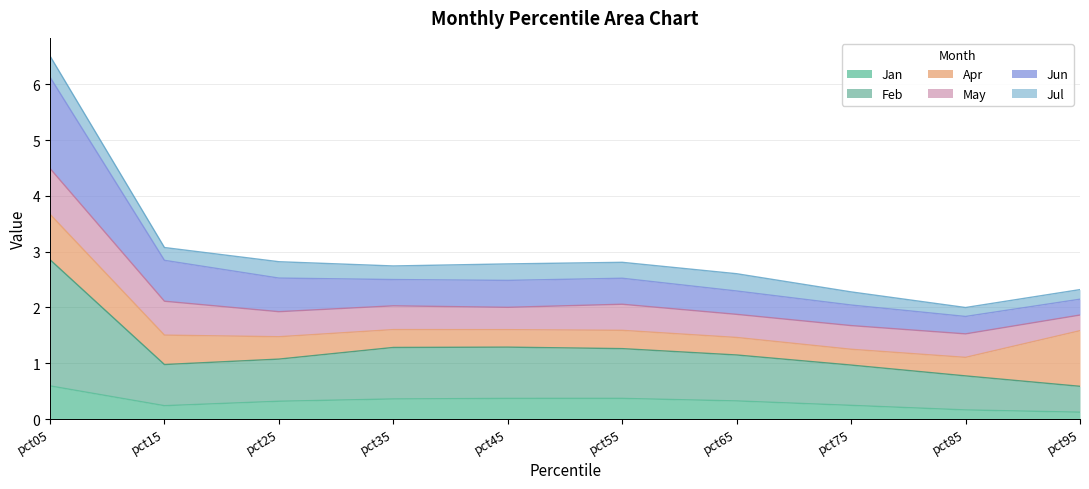

The Jan series shows 0.1 at pct35. True or false?

False